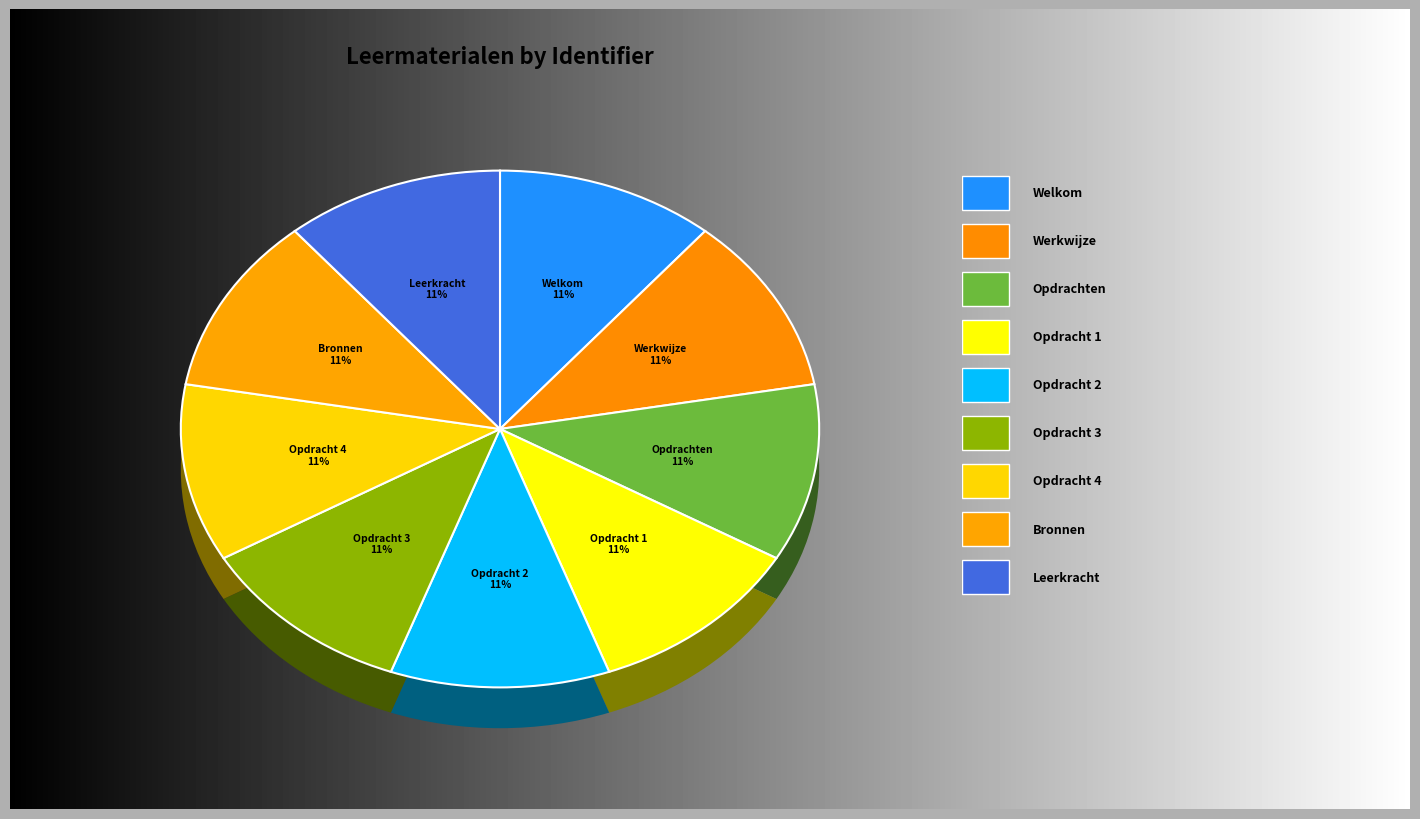

What is the largest slice in the pie chart?

Leerkracht